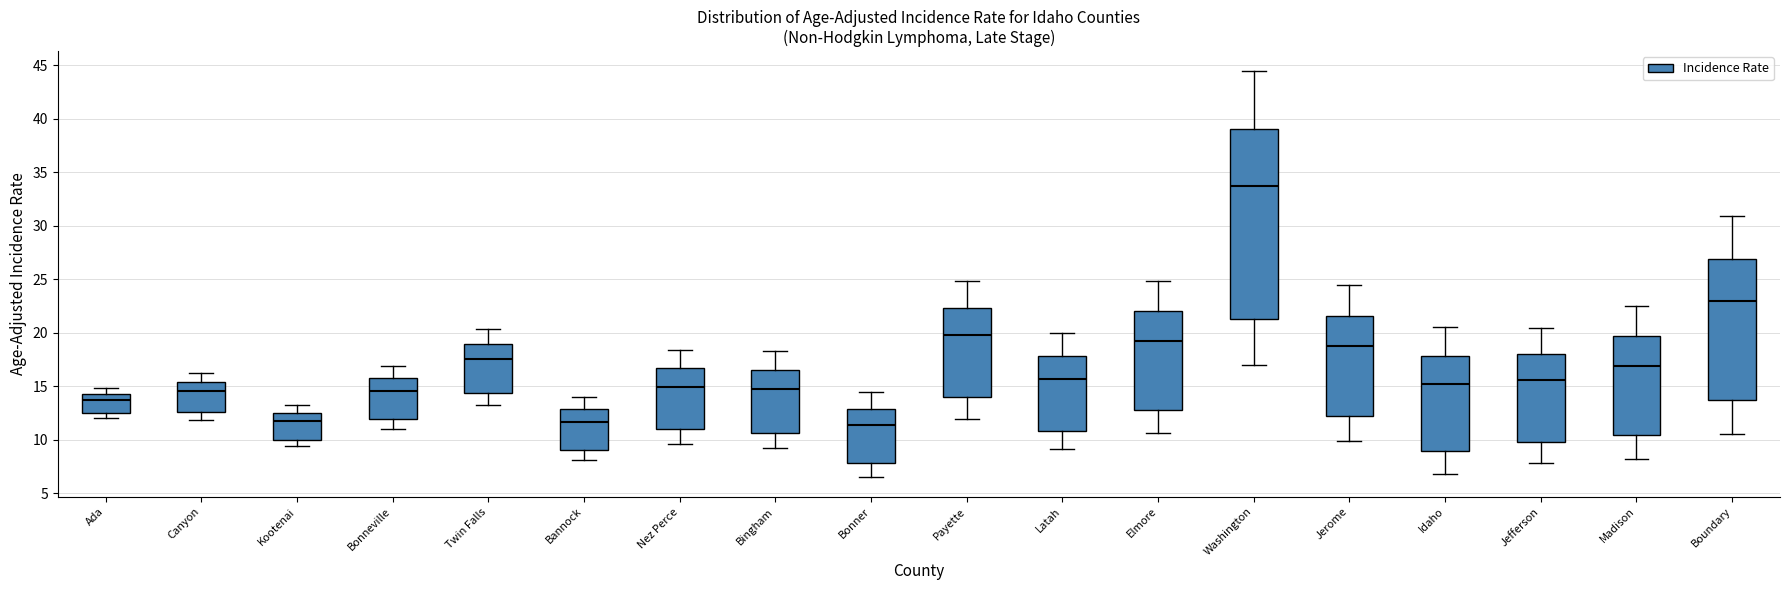

Comparing the boxes themselves (not the whiskers), which one is the tallest?

Washington